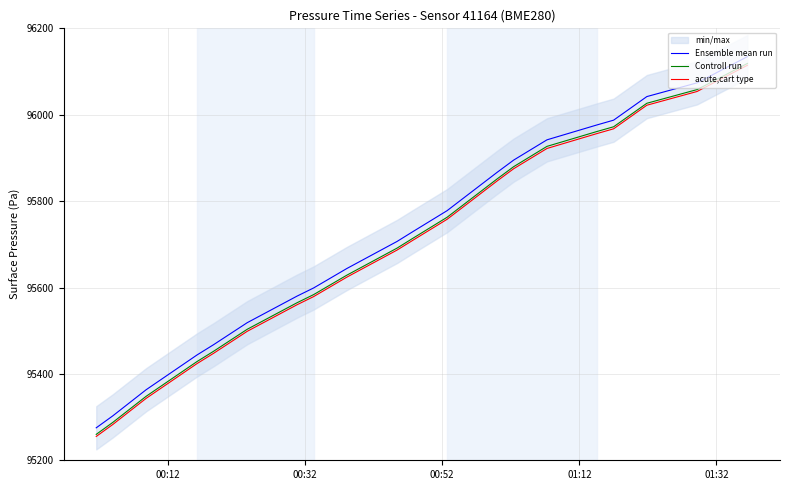

True or false: Controll run and acute,cart type cross at least once.

False